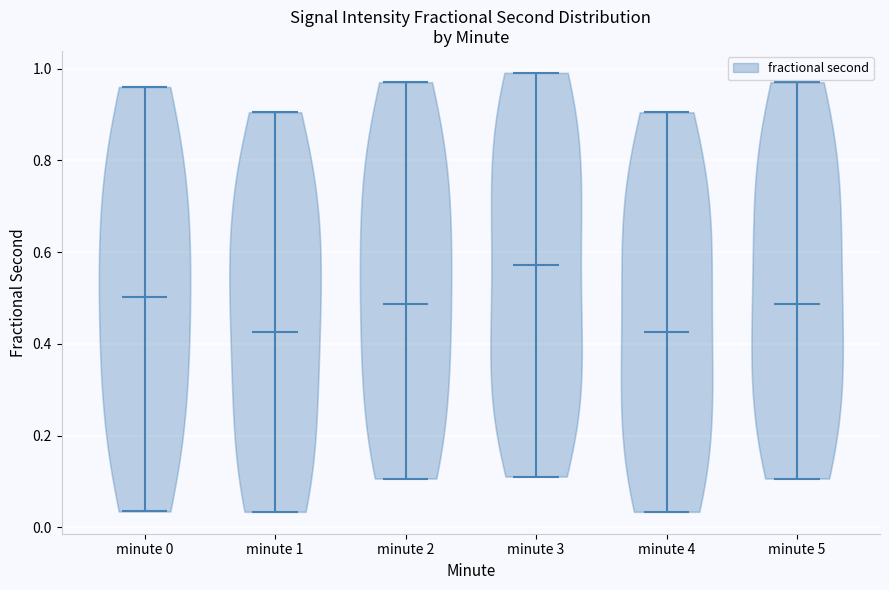

Reading left to right, read every violin against the y-axis: where its median line is, and the lowest and highest points it reaches. The values are not printed on the chart, so give them approximately, as read against the axis.

minute 0: median line 0.50, lowest point 0.04, highest point 0.96
minute 1: median line 0.42, lowest point 0.04, highest point 0.90
minute 2: median line 0.48, lowest point 0.10, highest point 0.98
minute 3: median line 0.58, lowest point 0.12, highest point 1.00
minute 4: median line 0.42, lowest point 0.04, highest point 0.90
minute 5: median line 0.48, lowest point 0.10, highest point 0.98